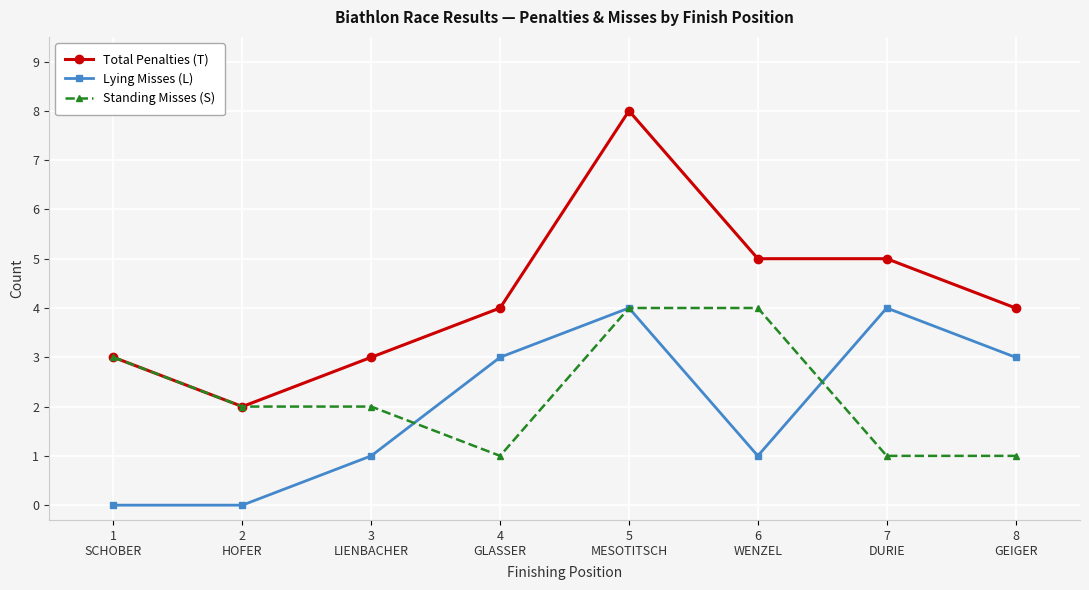

What is the highest value of the Total Penalties (T) series?

8